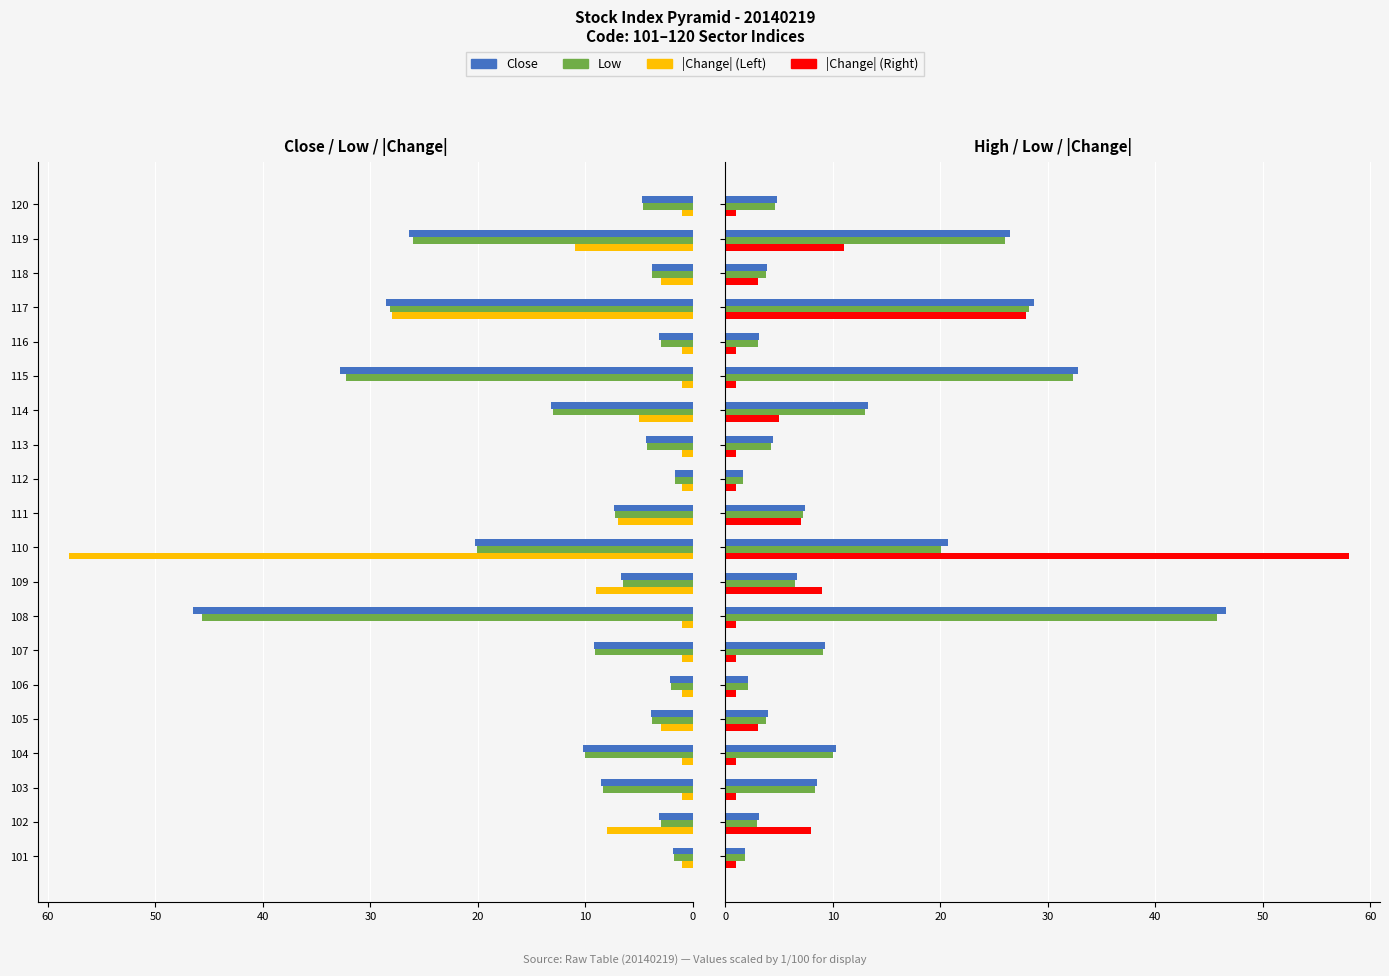

Is the value of Close (mirrored) at 106 greater than the value of Low at 102?

No